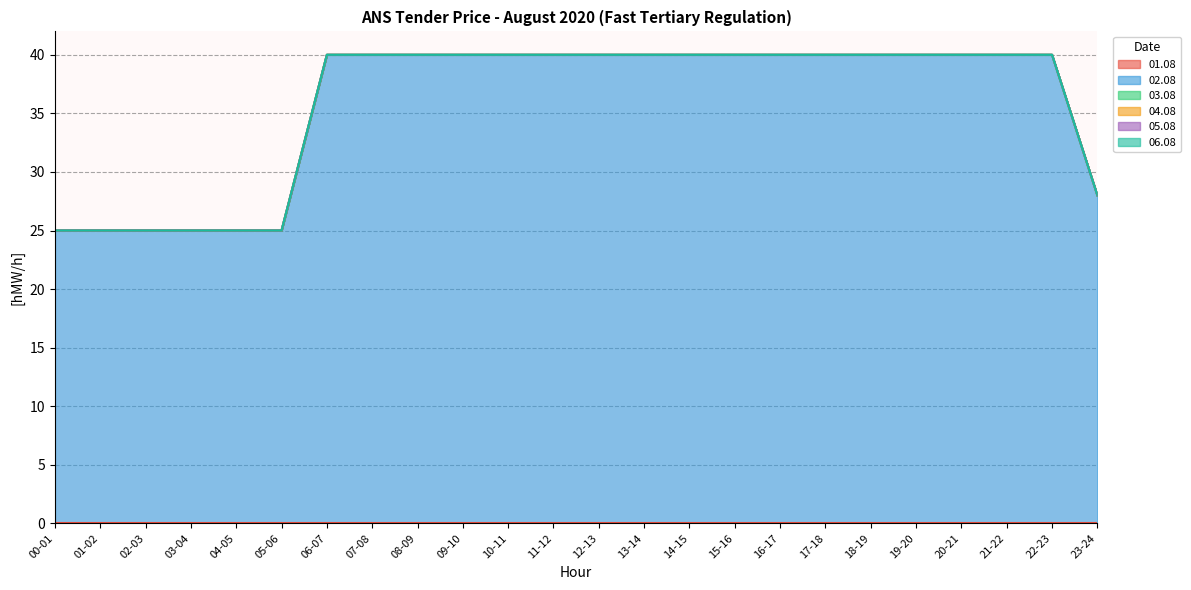

True or false: 04.08 and 03.08 cross at least once.

False